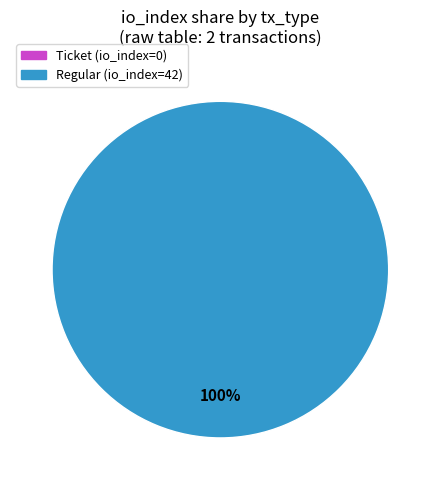

To the nearest percent, what is the average slice percentage?

50%